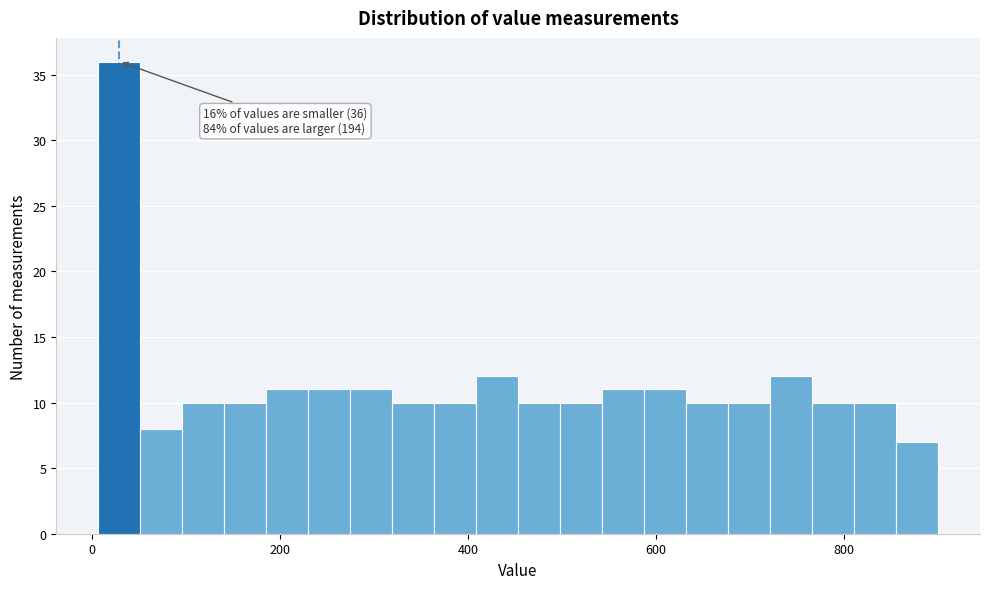

Around what value on the x-axis is the tallest bar? Give the approximate position of its centre, as read against the axis.

20